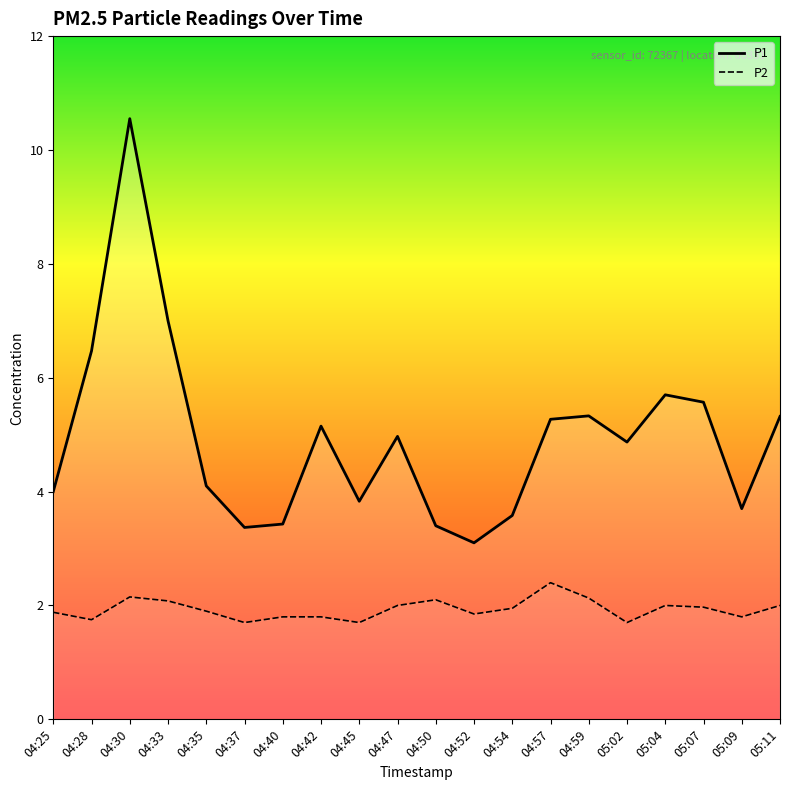

Which series has the largest total across all categories?

P1